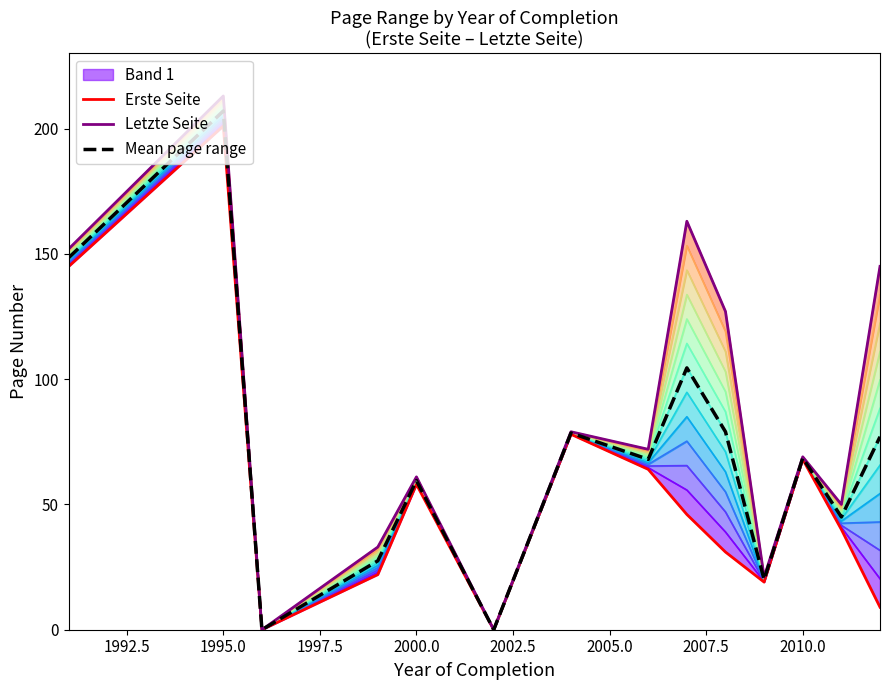

List the series in order of their overall mean, lowest first.

Erste Seite, Mean page range, Letzte Seite